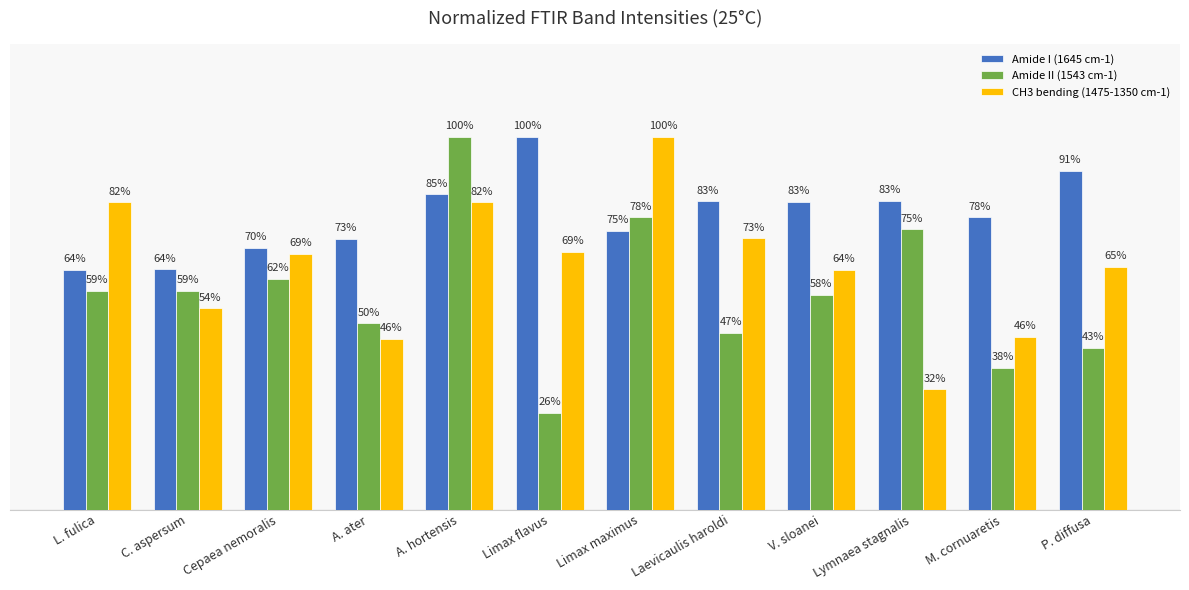

What are all the series names shown in the legend?

Amide I (1645 cm-1), Amide II (1543 cm-1), CH3 bending (1475-1350 cm-1)